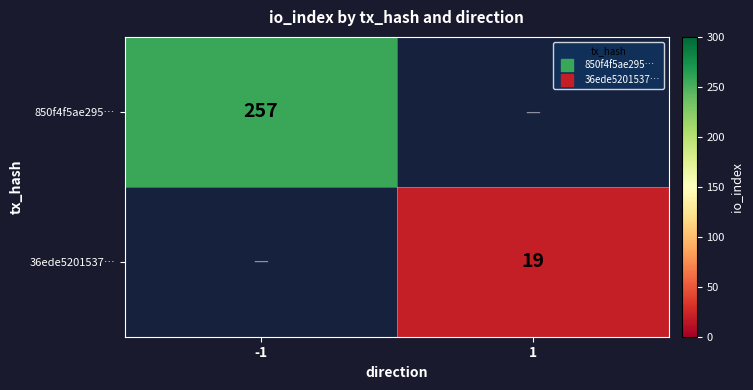

What value does the 36ede5201537… series have at 1?

19.0